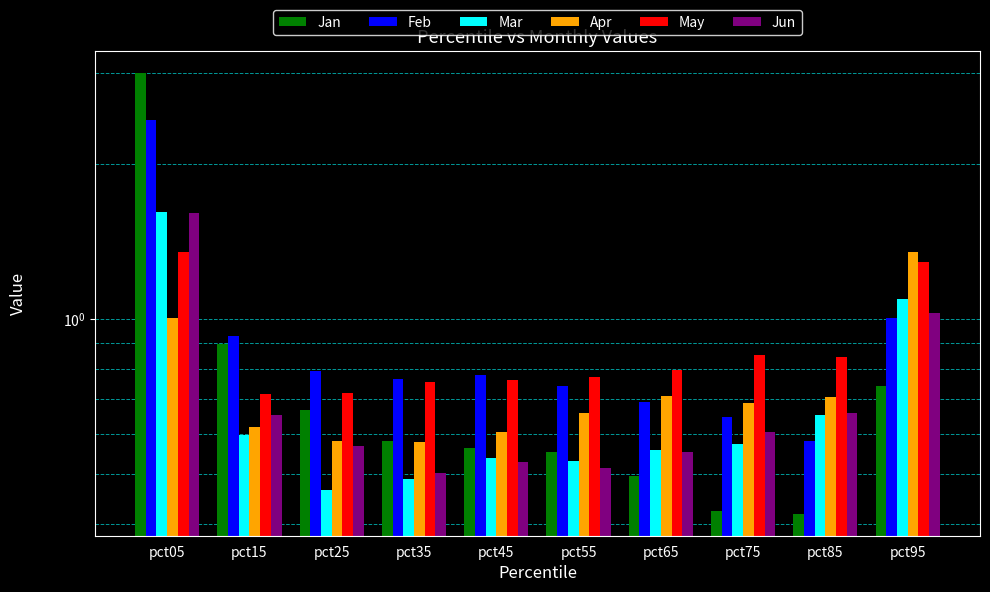

What is the total value across all series at pct95?

6.5